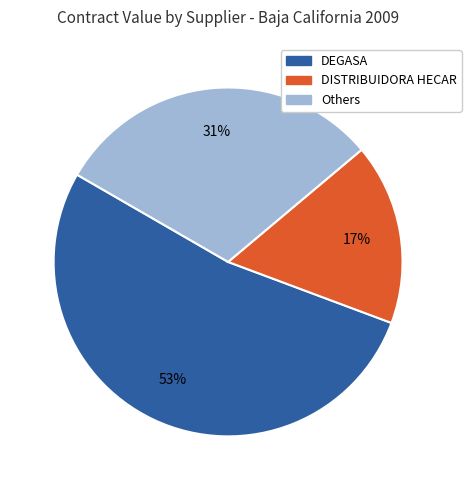

How many slices are in this pie chart?

3